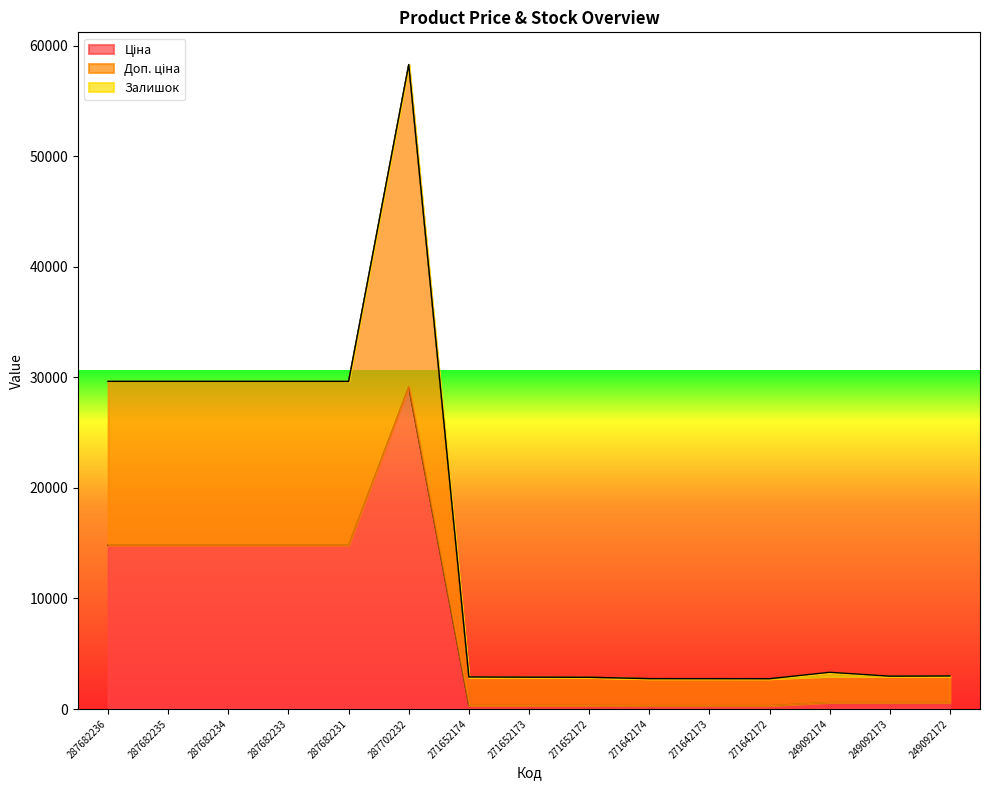

The value of Доп. ціна at 249092174 is 726.7. True or false?

False